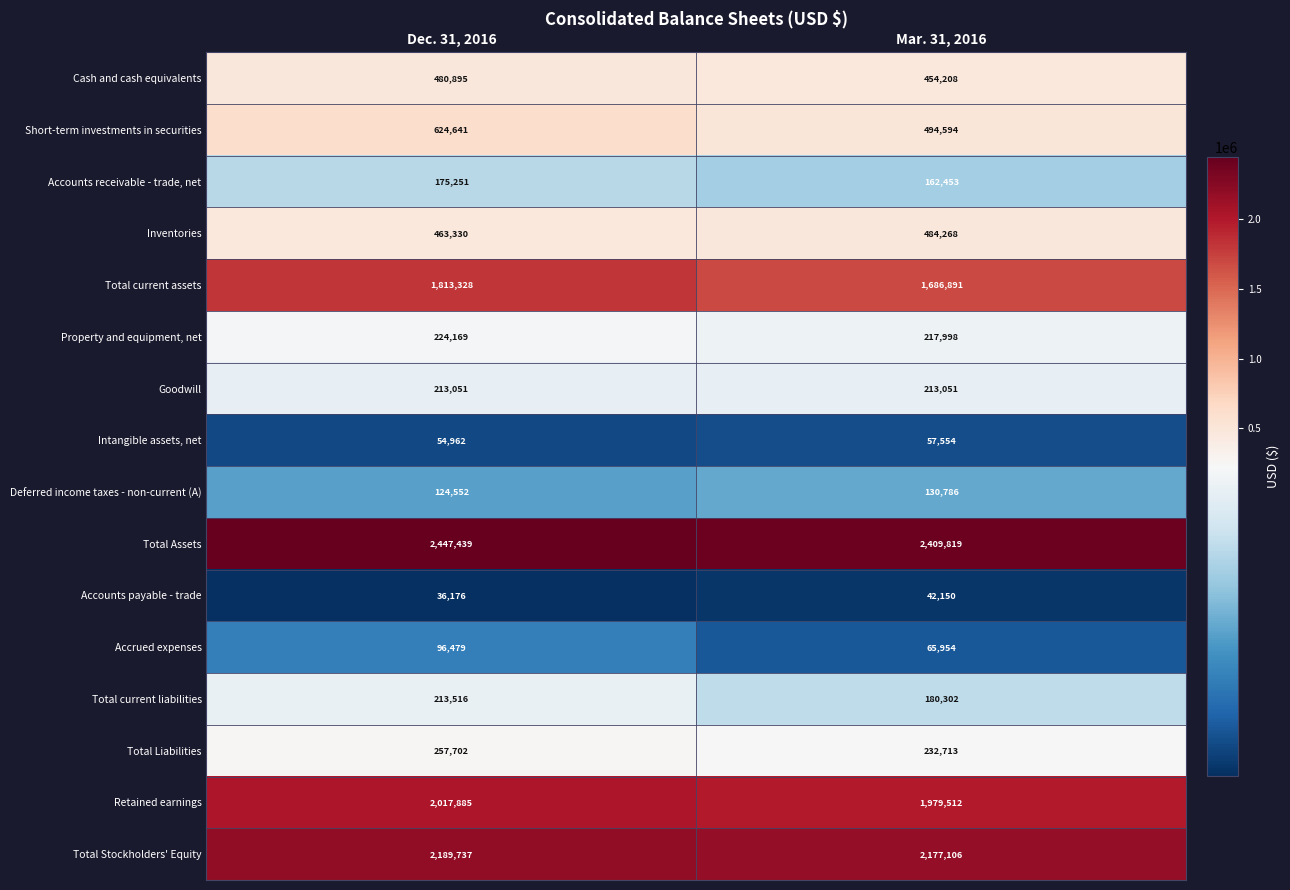

Which series has the largest total across all categories?

Total Assets